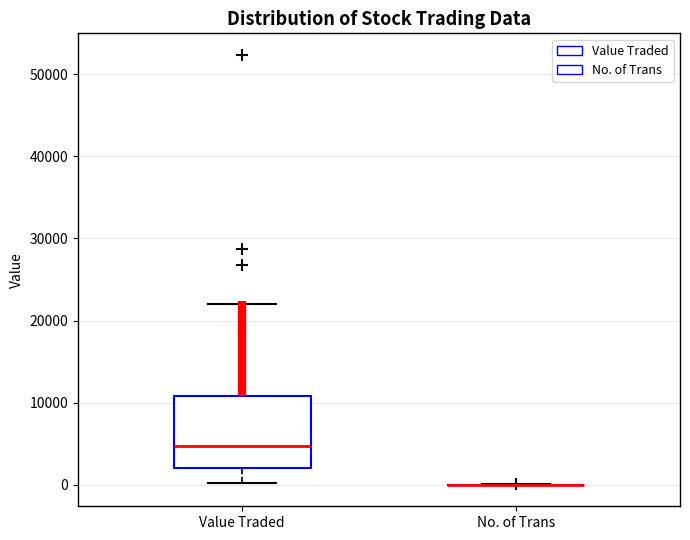

Reading left to right, read every box against the y-axis: the position of its median line, the range the box covers, and the ends of its whiskers. The values are not printed on the chart, so give them approximately, as read against the axis.

Value Traded: median 5000, box 2000 to 11000, whiskers 0 to 22000
No. of Trans: box collapsed to a line at 0, whiskers 0 to 0